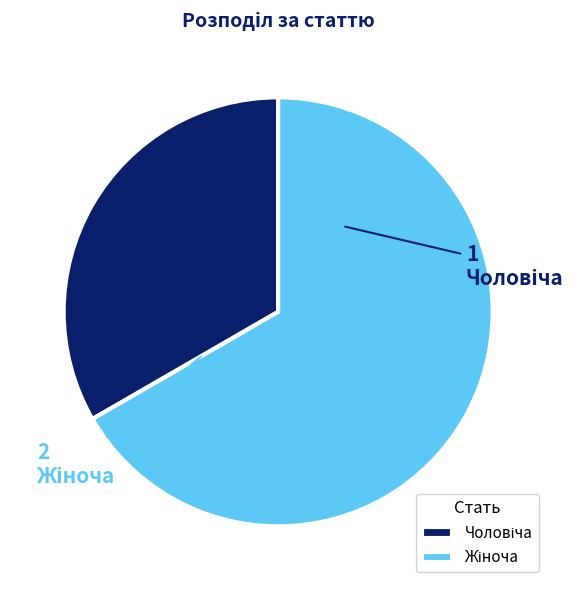

Is there a majority slice in this chart?

Yes